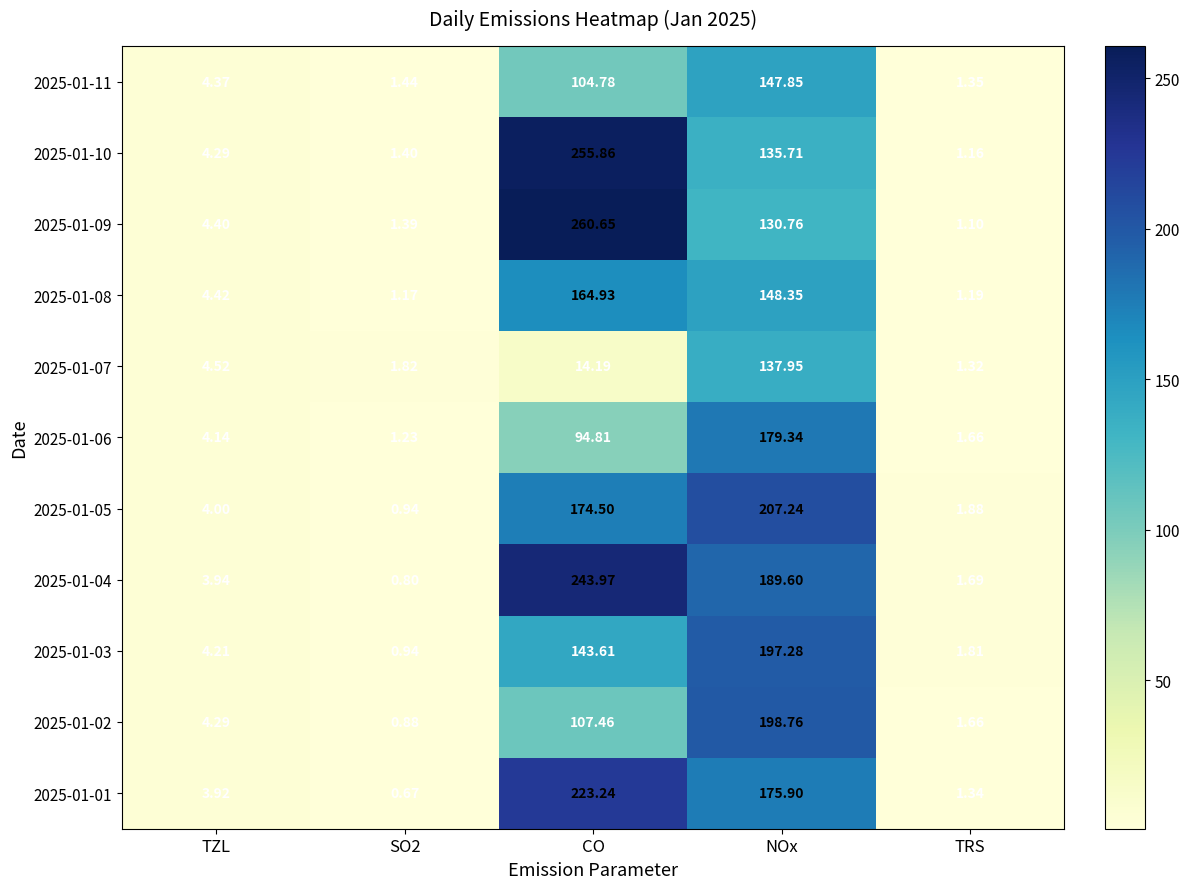

Is the value of 2025-01-04 at TZL greater than the value of 2025-01-05 at CO?

No